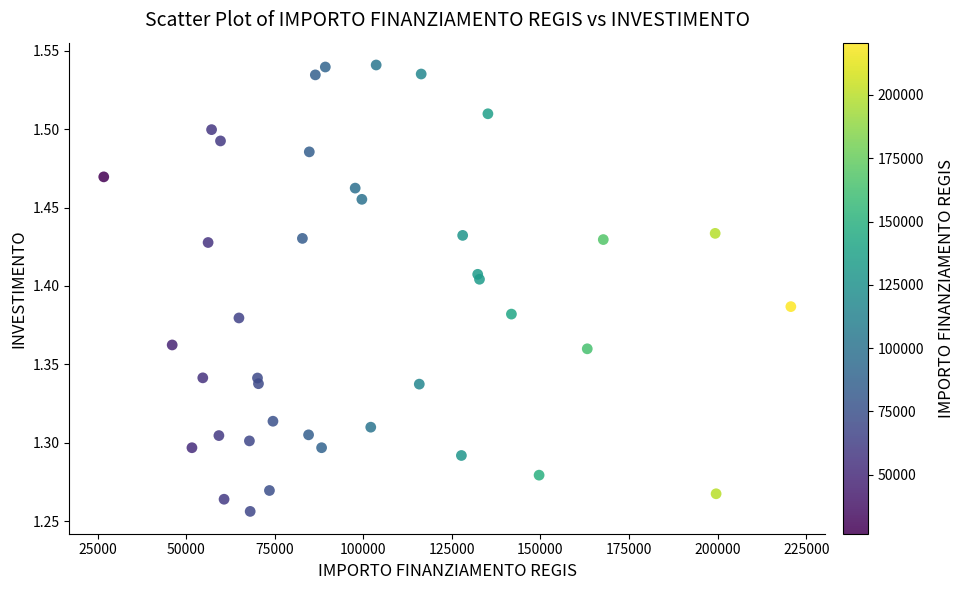

What is the range of Y values (max minus min)?

0.3